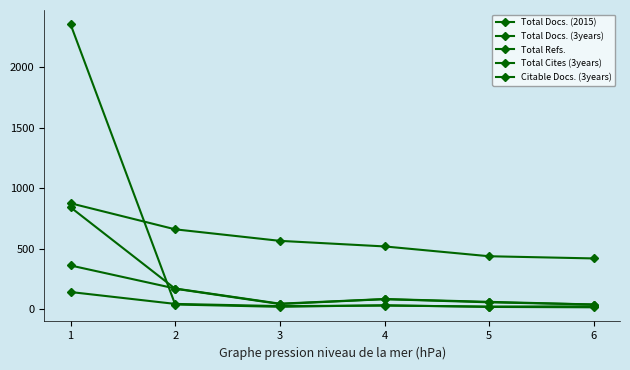

List the series in order of their peak value, highest first.

Total Cites (3years), Total Refs., Citable Docs. (3years), Total Docs. (3years), Total Docs. (2015)